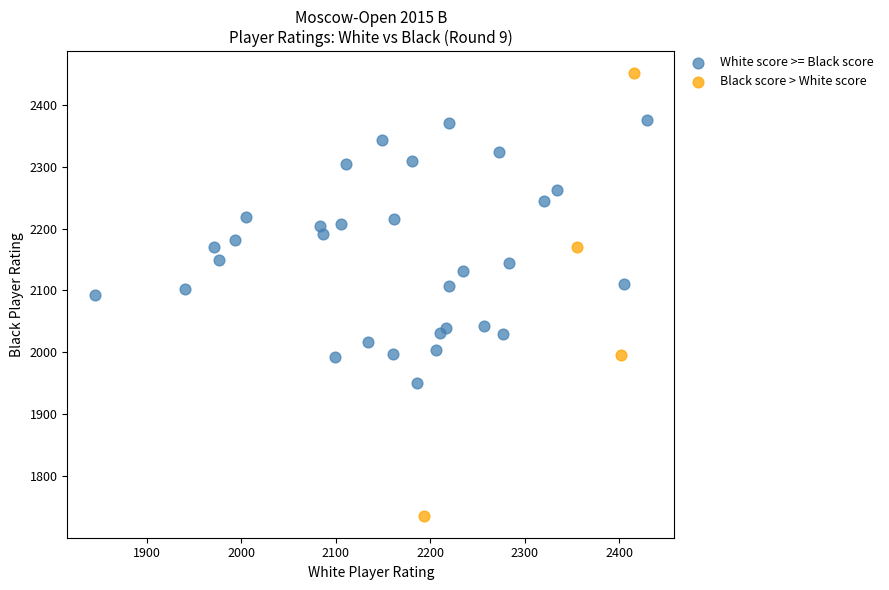

Which series contains the highest Y value?

Black score > White score